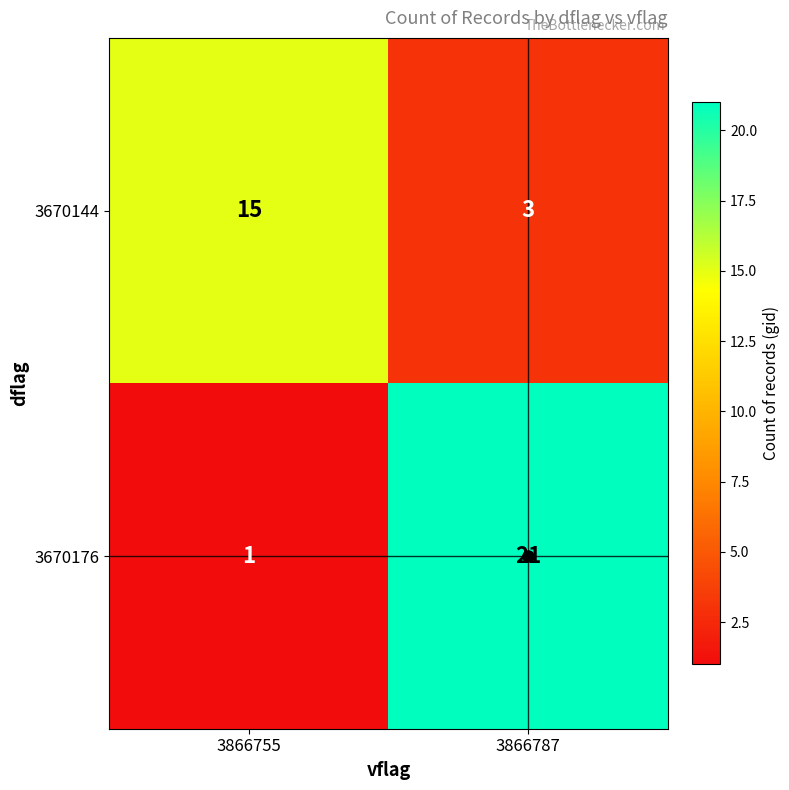

The value of 3670176 at 3866787 is 6. True or false?

False